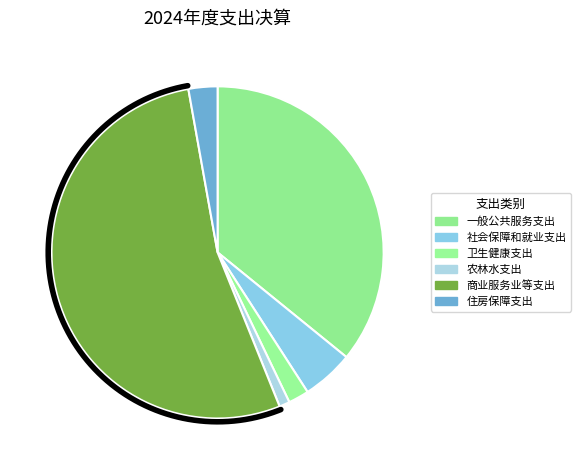

To the nearest percent, what is the difference between the largest and smallest slice percentages?

52%